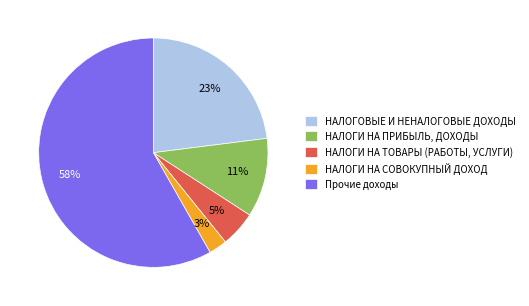

Count the number of slices in the pie.

5